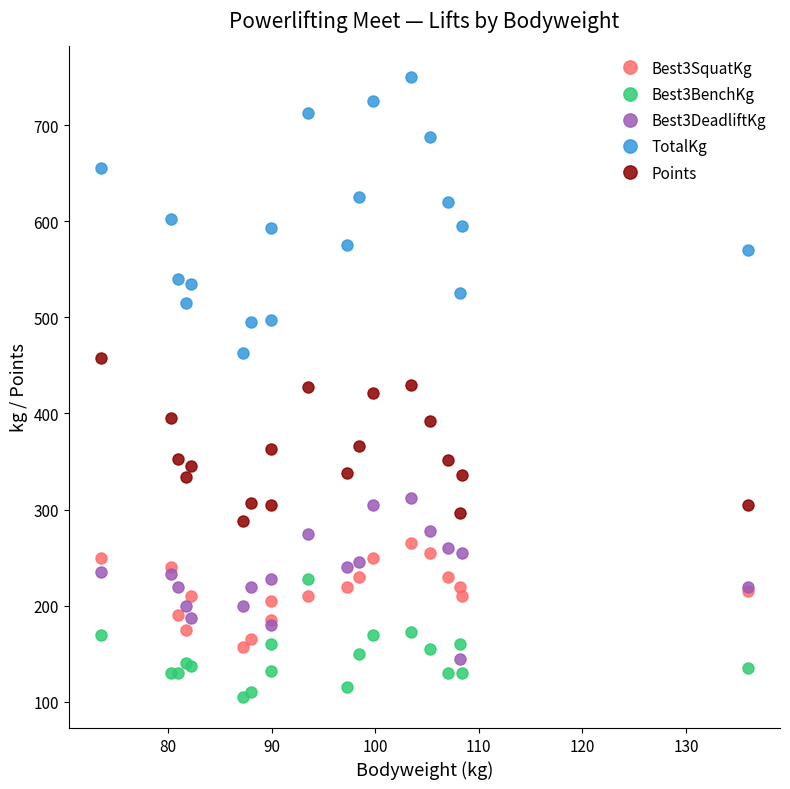

True or false: Points and TotalKg intersect in this chart.

False